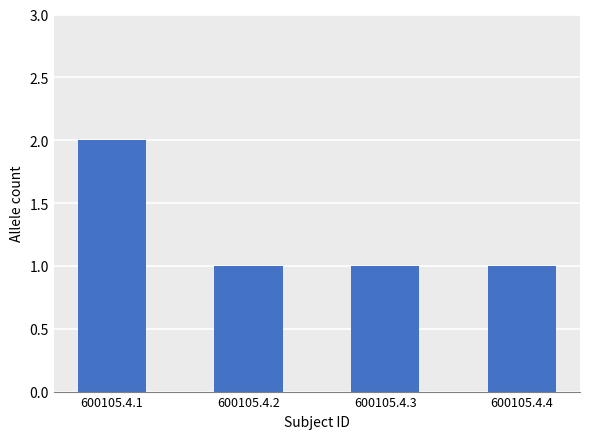

What is the greatest value displayed?

2